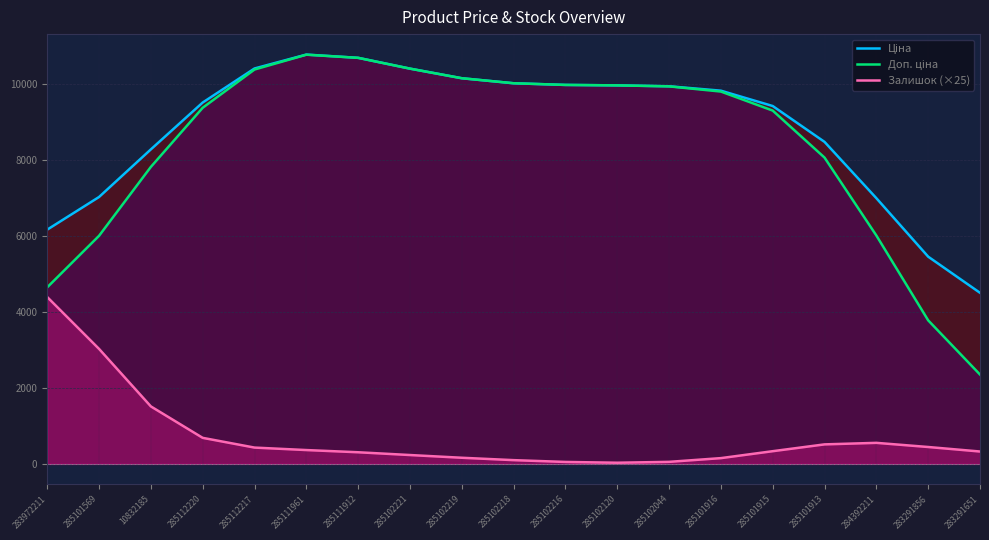

Which series has the largest total across all categories?

Ціна